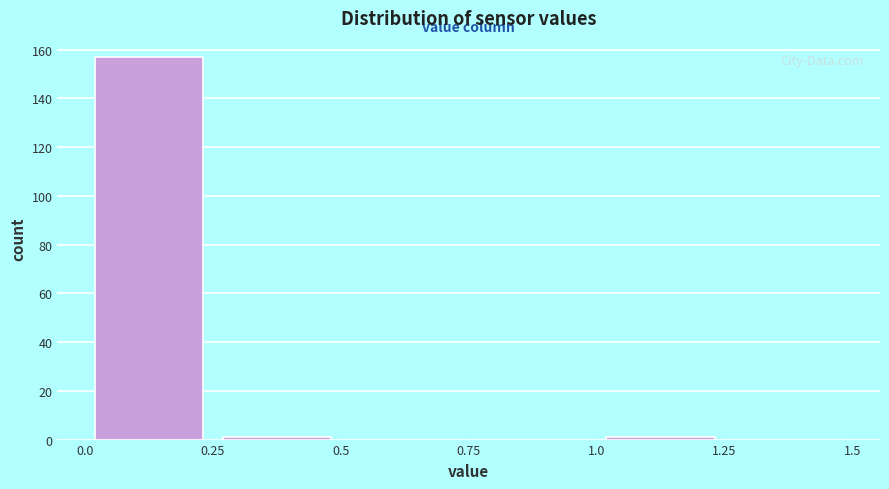

Reading left to right, list every bar in this chart as the range it spans on the x-axis followed by its height. The values are not printed on the chart, so give them approximately, as read against the axis.

0.0 to 0.25: 158
0.25 to 0.5: under 2
0.5 to 0.75: 0
0.75 to 1.0: 0
1.0 to 1.25: under 2
1.25 to 1.5: 0